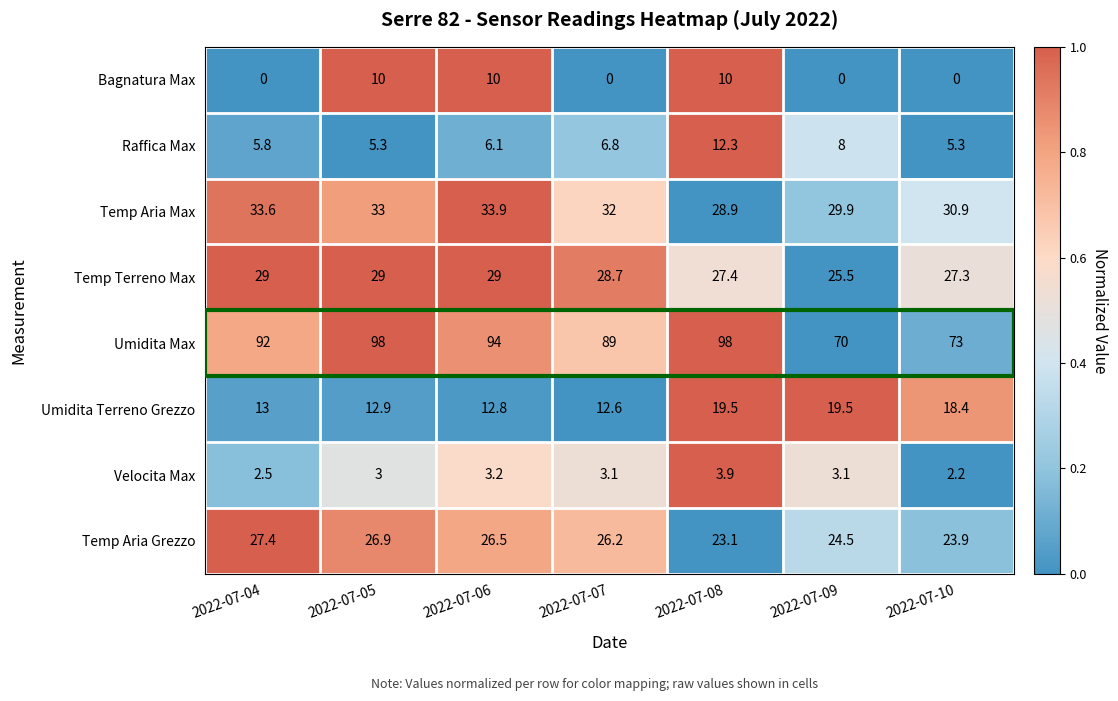

Rank the series at 2022-07-10 from lowest to highest value.

Bagnatura Max, Velocita Max, Raffica Max, Umidita Terreno Grezzo, Temp Aria Grezzo, Temp Terreno Max, Temp Aria Max, Umidita Max